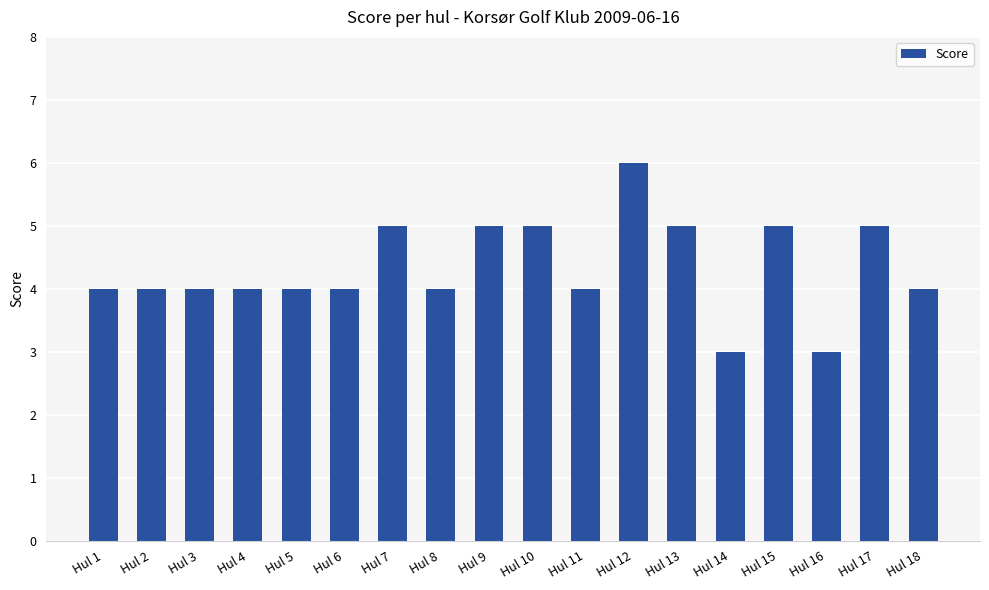

Which category has the highest value across all series?

Hul 12